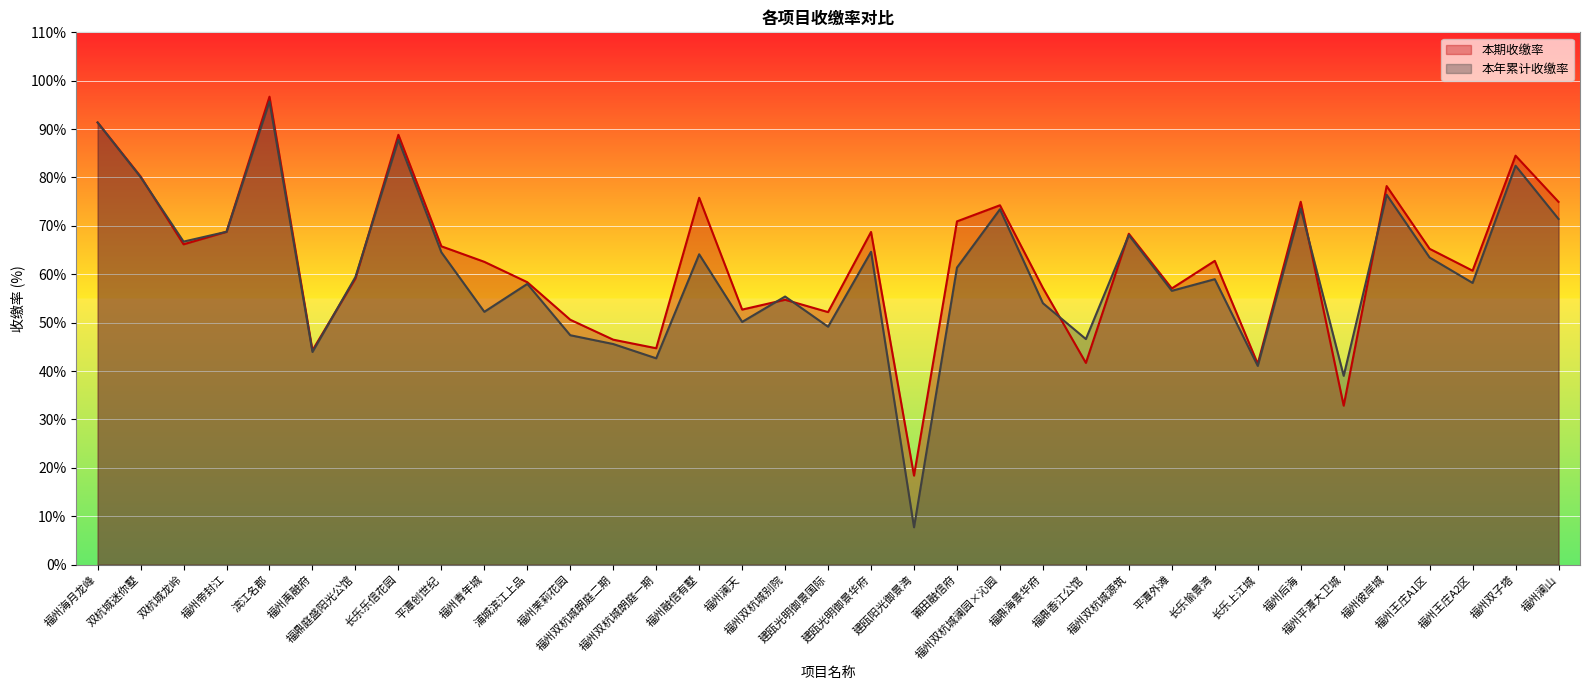

Where is 本年累计收缴率 nearest to the value 51?

福州澜天